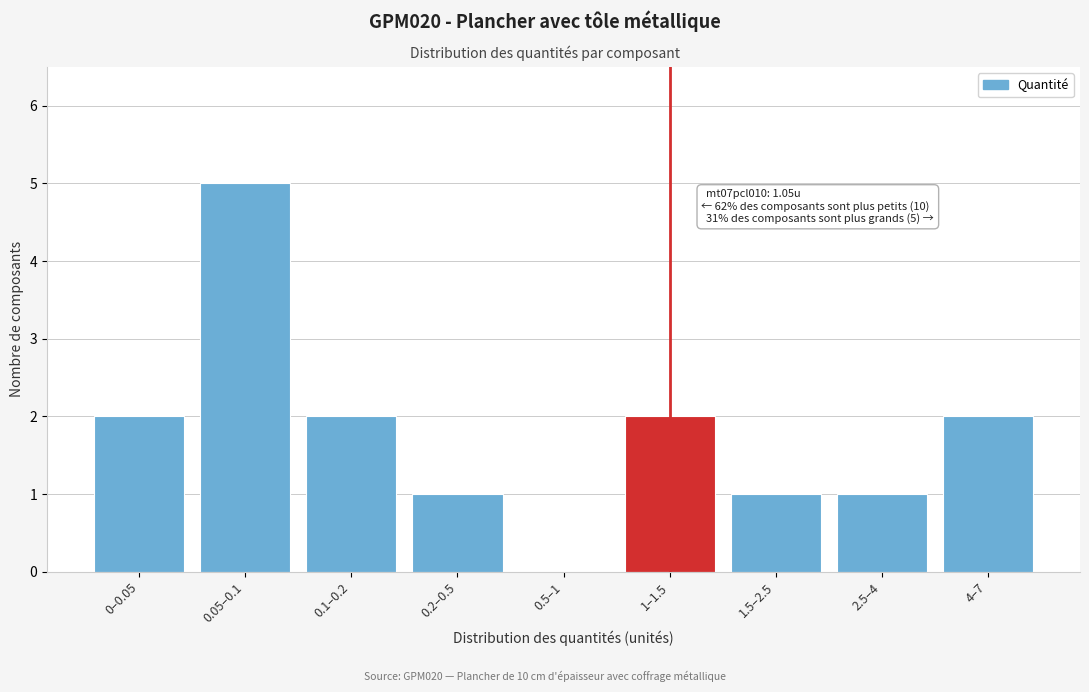

Reading left to right, extract all data points from this chart.

0–0.05=2	0.05–0.1=5	0.1–0.2=2	0.2–0.5=1	0.5–1=0	1–1.5=2	1.5–2.5=1	2.5–4=1	4–7=2